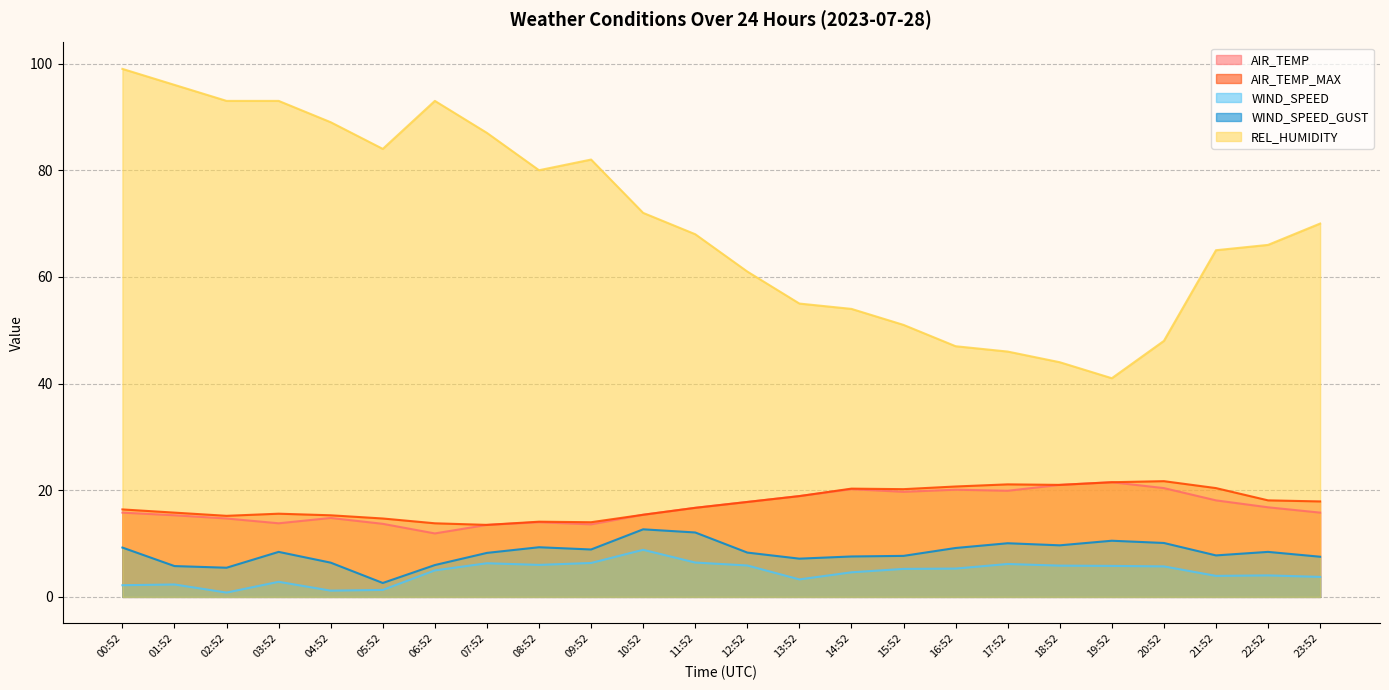

Reading left to right, what are all the values shown in this chart?

AIR_TEMP: 15.8	15.3	14.7	13.8	14.8	13.7	11.9	13.5	14.0	13.6	15.4	16.7	17.8	18.9	20.2	19.7	20.1	19.9	21.0	21.5	20.4	18.1	16.8	15.8
AIR_TEMP_MAX: 16.4	15.8	15.2	15.6	15.3	14.7	13.8	13.5	14.1	14.0	15.4	16.7	17.8	18.9	20.3	20.2	20.7	21.1	21.0	21.5	21.7	20.4	18.1	17.9
WIND_SPEED: 2.2	2.3	0.8	2.8	1.2	1.3	5.0	6.3	6.0	6.4	8.8	6.4	5.9	3.3	4.6	5.2	5.3	6.2	5.9	5.8	5.7	3.9	4.0	3.8
WIND_SPEED_GUST: 9.2	5.8	5.5	8.4	6.4	2.6	6.0	8.2	9.3	8.9	12.7	12.1	8.3	7.2	7.6	7.7	9.2	10.1	9.7	10.5	10.1	7.8	8.4	7.5
REL_HUMIDITY: 99.0	96.0	93.0	93.0	89.0	84.0	93.0	87.0	80.0	82.0	72.0	68.0	61.0	55.0	54.0	51.0	47.0	46.0	44.0	41.0	48.0	65.0	66.0	70.0